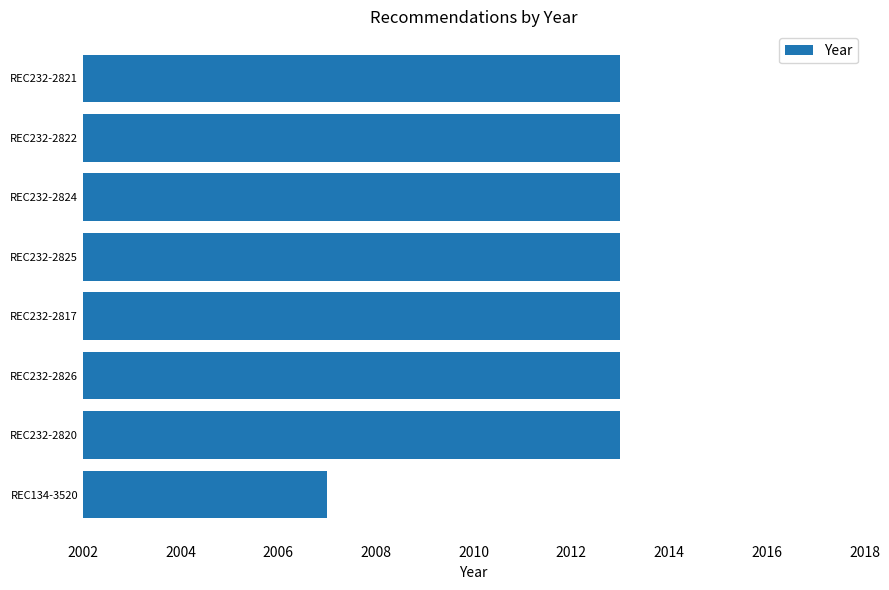

What is the average value?

2012